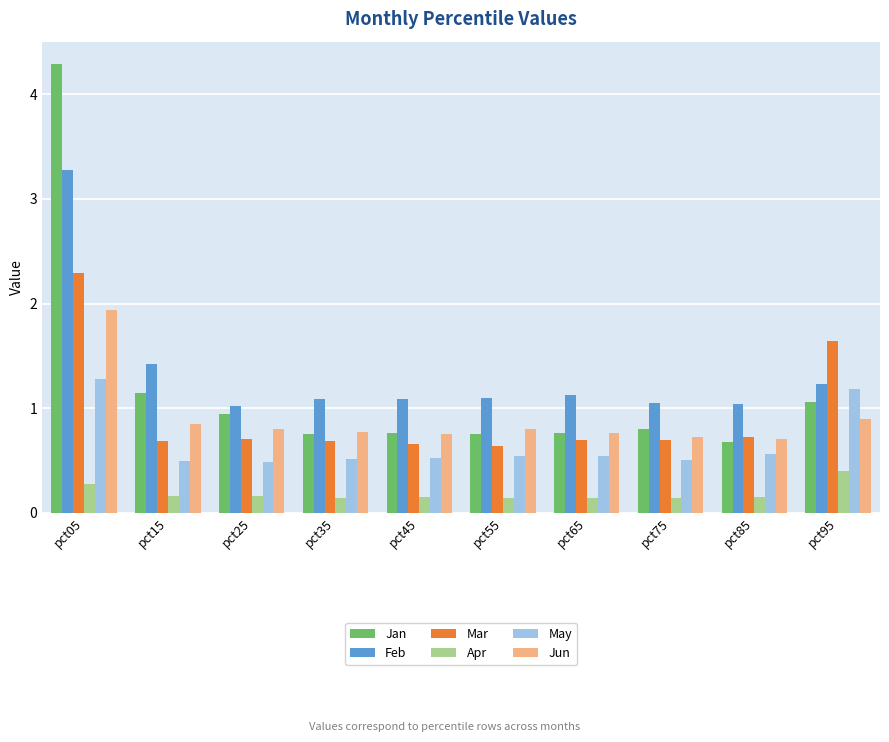

List the series in order of their peak value, lowest first.

Apr, May, Jun, Mar, Feb, Jan